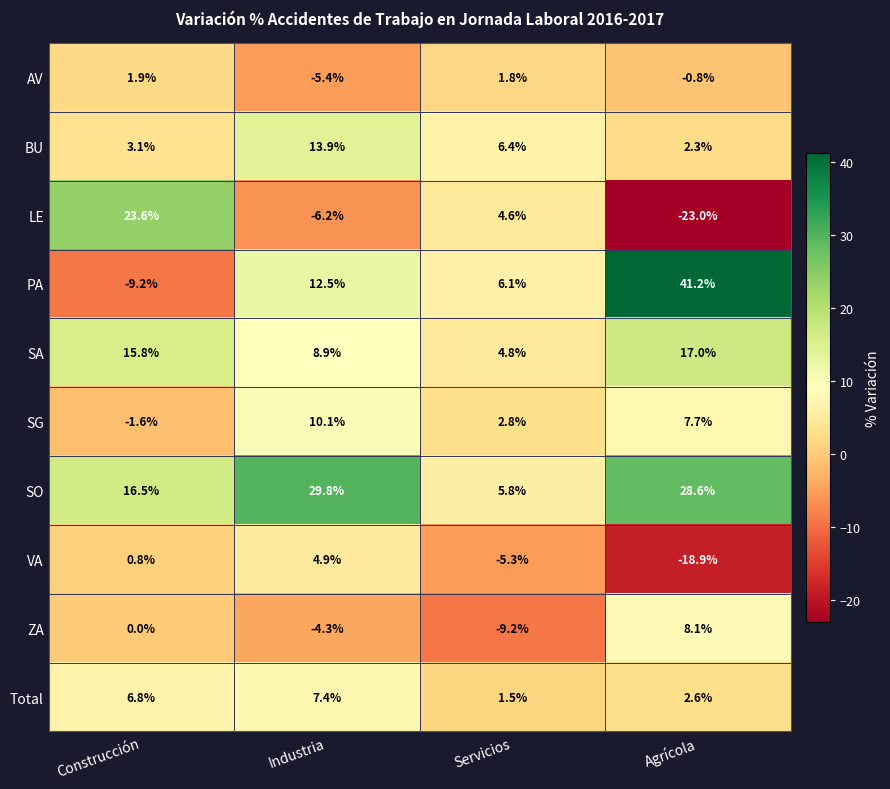

Which category has the lowest value in the SA series?

Servicios